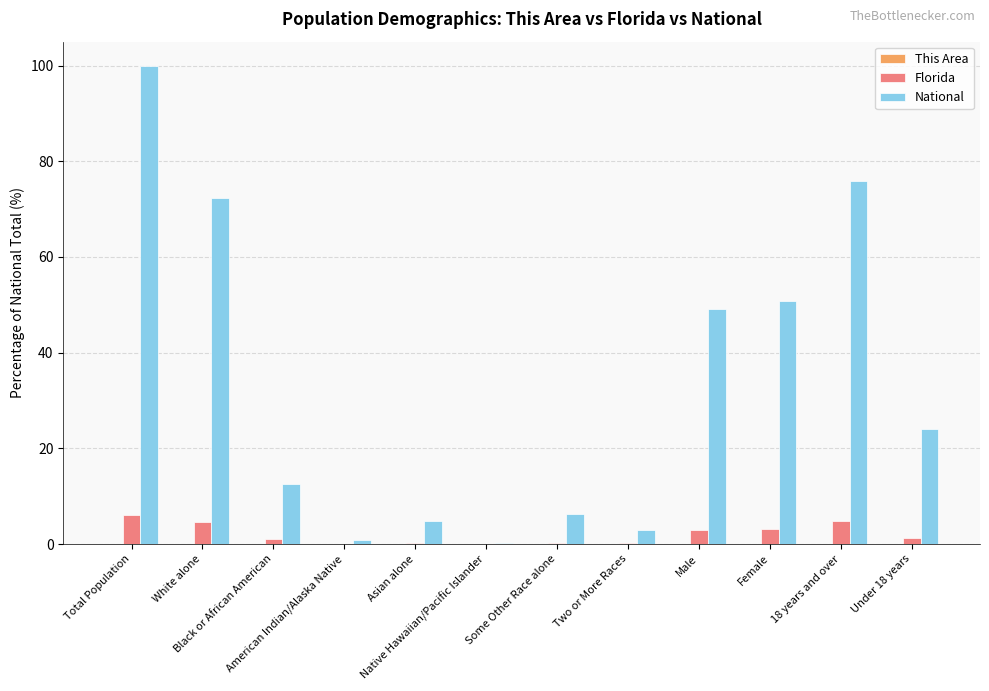

How many series are shown in this chart?

3